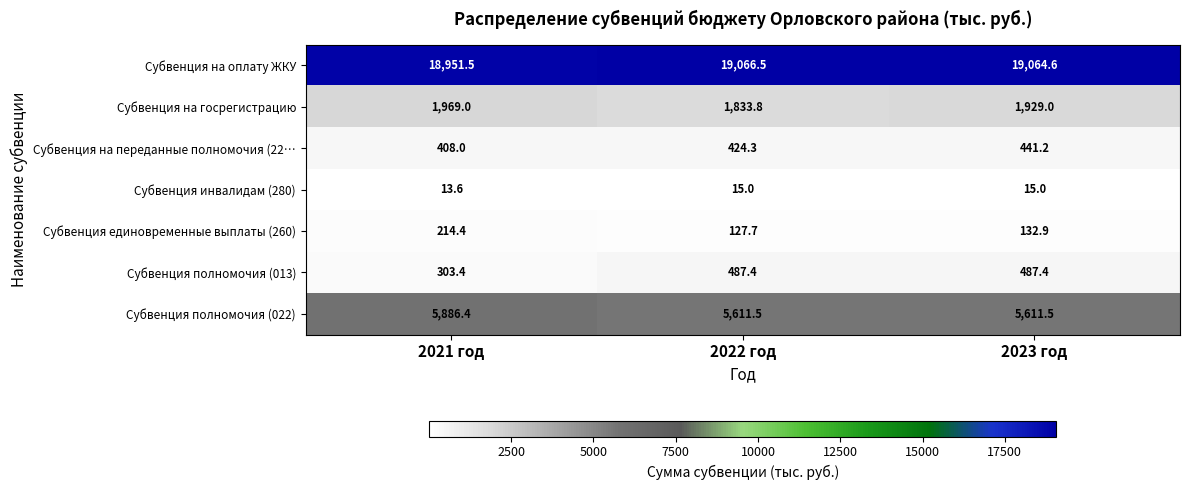

How many data points does each series have?

3